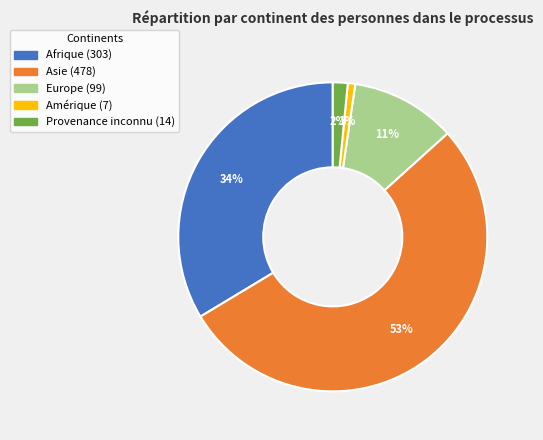

What percentage is the Provenance inconnu slice, to the nearest percent?

2%